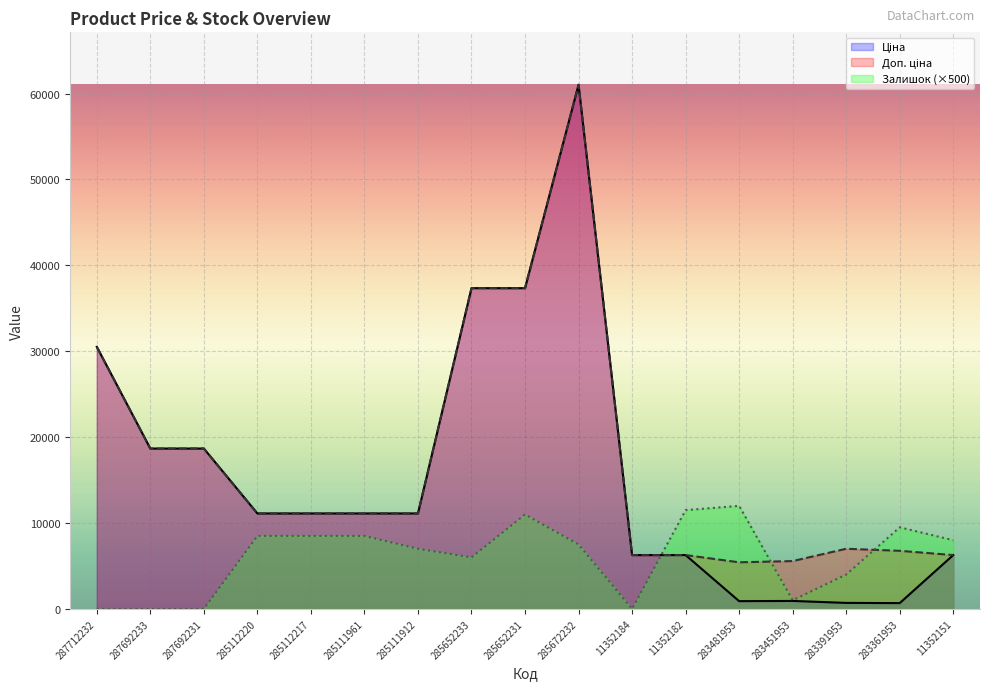

Reading right to left, extract all data points from this chart.

Ціна: 6266.7	676.4	700.4	928.3	904.3	6266.7	6266.7	61024.7	37343.0	37343.0	11113.6	11113.6	11113.6	11113.6	18671.5	18671.5	30512.3
Доп. ціна: 6266.7	6764.4	7004.3	5569.9	5425.9	6266.7	6266.7	61024.7	37343.0	37343.0	11113.6	11113.6	11113.6	11113.6	18671.5	18671.5	30512.3
Залишок: 8000.0	9500.0	4000.0	1000.0	12000.0	11500.0	0.0	7500.0	11000.0	6000.0	7000.0	8500.0	8500.0	8500.0	0.0	0.0	0.0